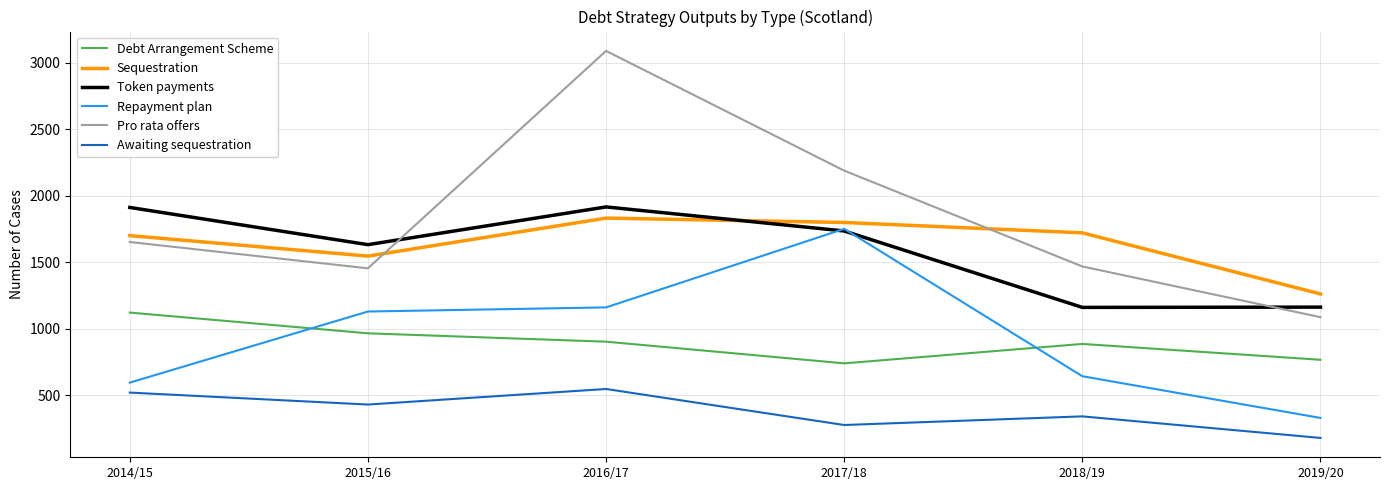

True or false: Awaiting sequestration and Sequestration intersect in this chart.

False